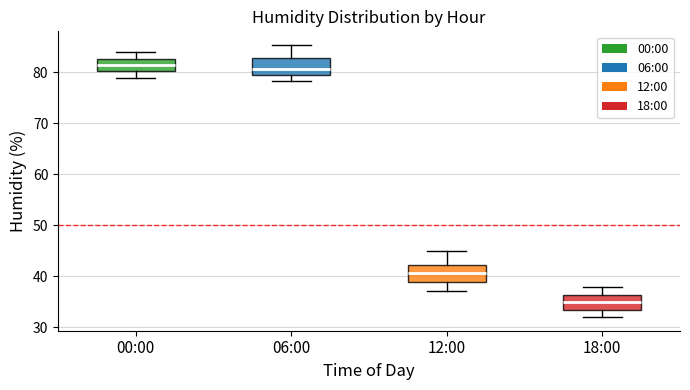

Where is the lower edge of the box for 00:00 on the y-axis? The values are not printed on the chart, so give them approximately, as read against the axis.

80